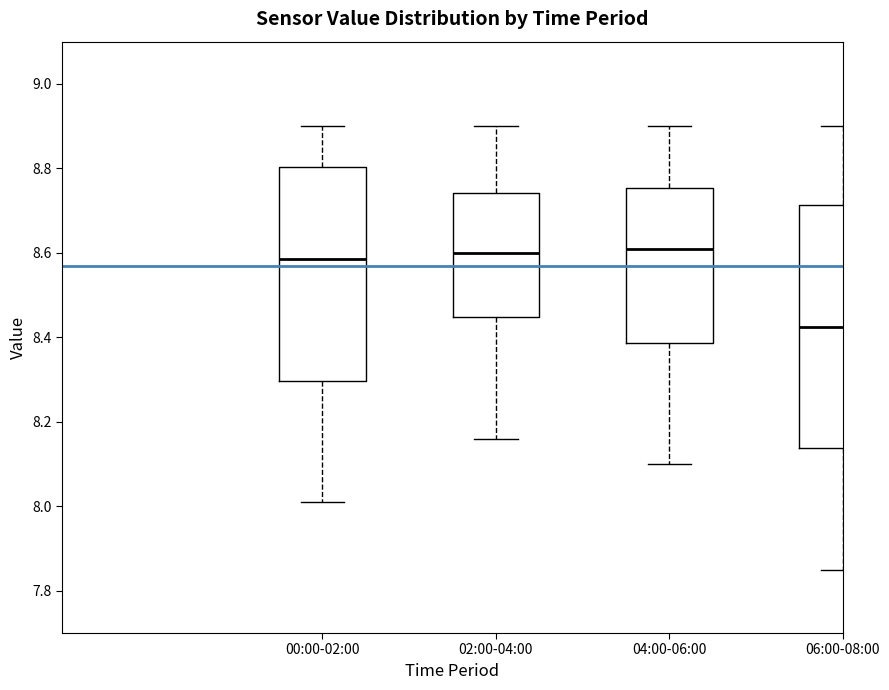

Reading left to right, read every box against the y-axis: the position of its median line, the range the box covers, and the ends of its whiskers. The values are not printed on the chart, so give them approximately, as read against the axis.

00:00-02:00: median 8.58, box 8.30 to 8.80, whiskers 8.02 to 8.90
02:00-04:00: median 8.60, box 8.44 to 8.74, whiskers 8.16 to 8.90
04:00-06:00: median 8.62, box 8.38 to 8.76, whiskers 8.10 to 8.90
06:00-08:00: median 8.42, box 8.14 to 8.72, whiskers 7.86 to 8.90